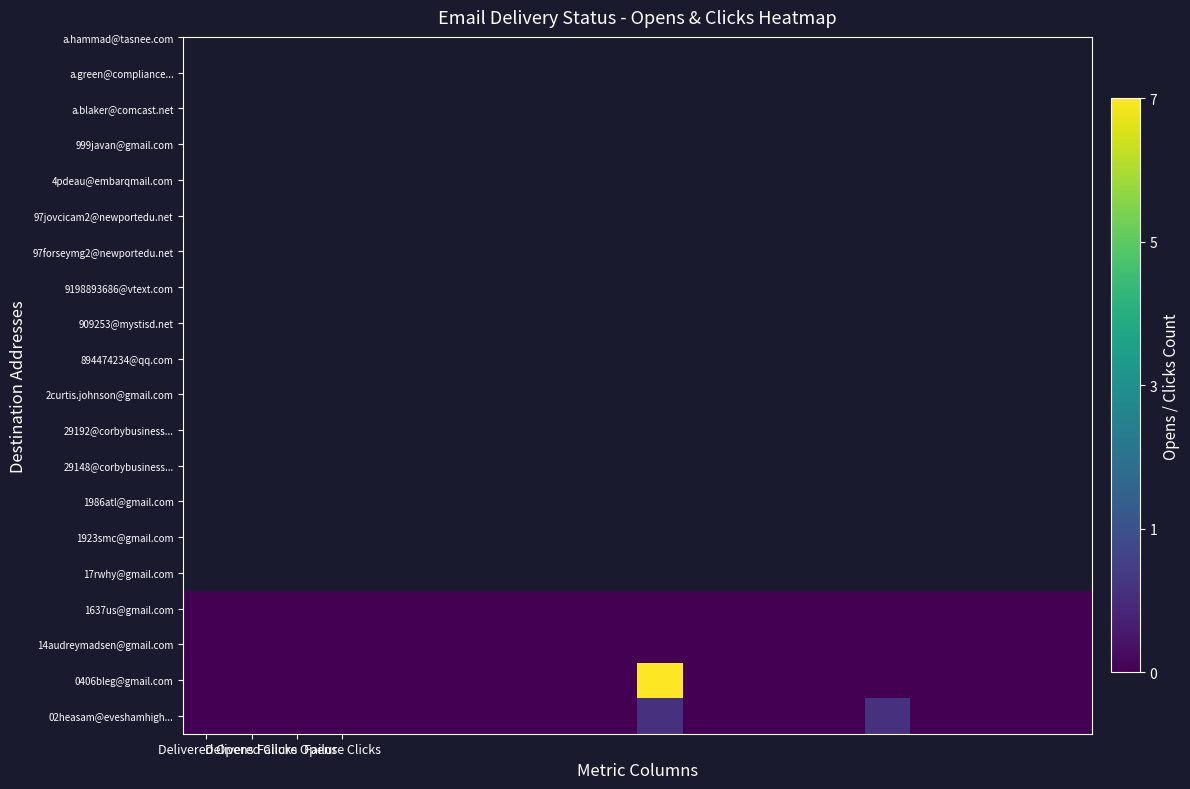

Reading left to right, transcribe all the data shown in this chart.

02heasam@eveshamhigh...: 0	0	0	0	0	0	0	0	0	0	1	0	0	0	0	1	0	0	0	0
0406bleg@gmail.com: 0	0	0	0	0	0	0	0	0	0	7	0	0	0	0	0	0	0	0	0
14audreymadsen@gmail.com: 0	0	0	0	0	0	0	0	0	0	0	0	0	0	0	0	0	0	0	0
1637us@gmail.com: 0	0	0	0	0	0	0	0	0	0	0	0	0	0	0	0	0	0	0	0